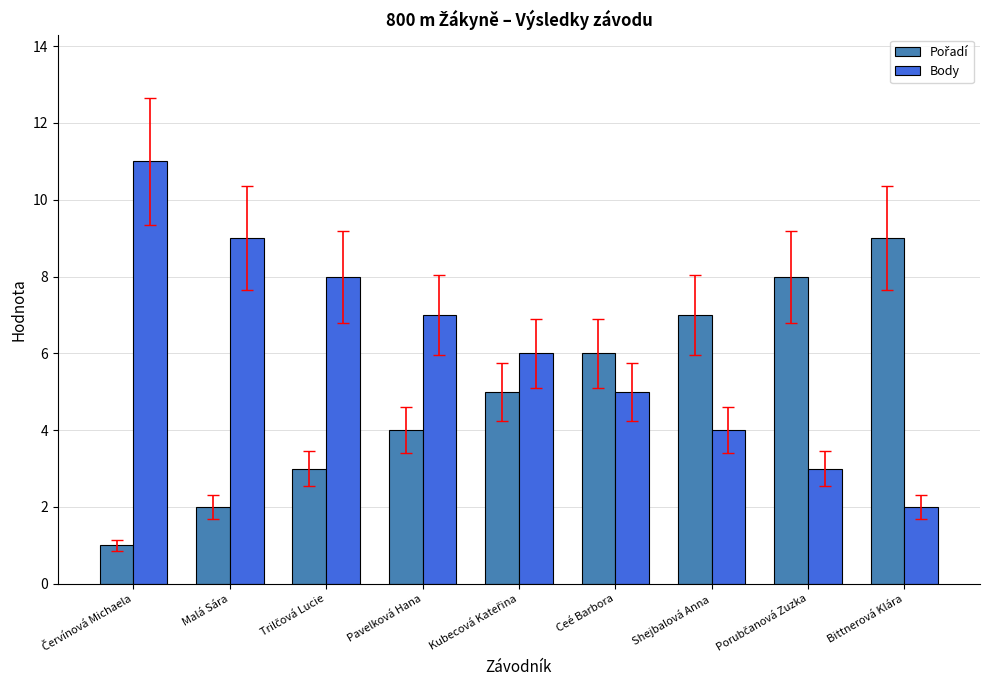

How many groups of bars are there?

9